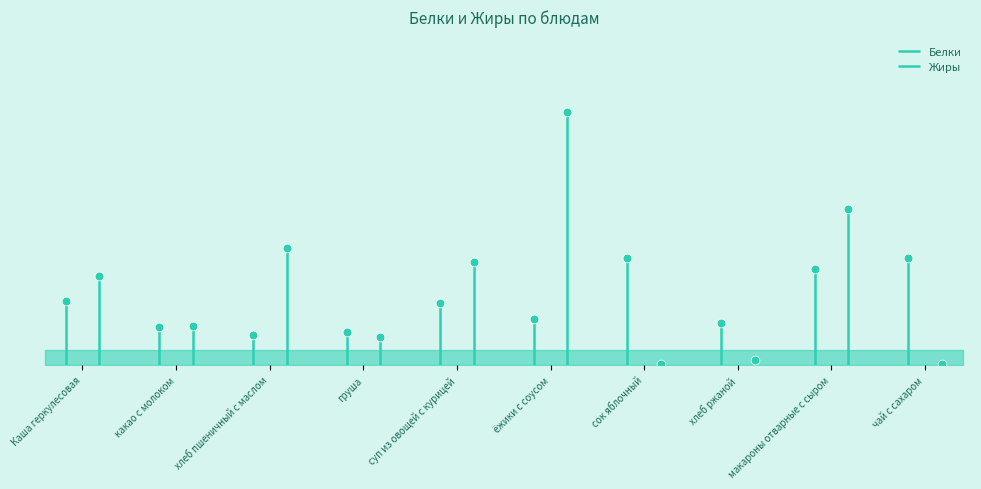

What are all the series names shown in the legend?

Белки, Жиры